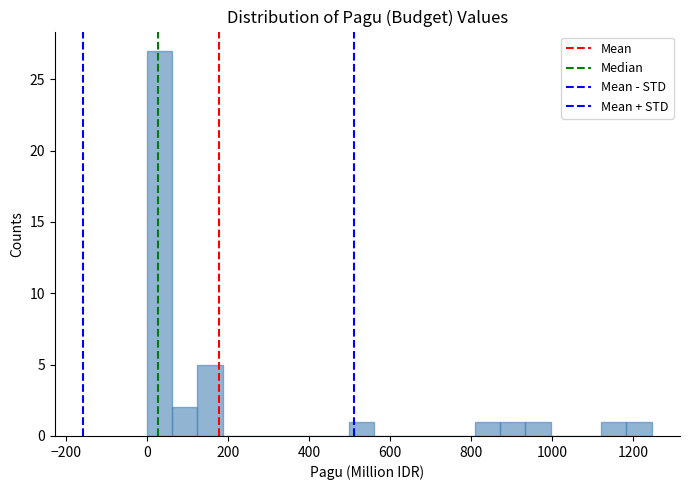

Read against the x-axis, roughly where is the centre of the tallest bar?

40